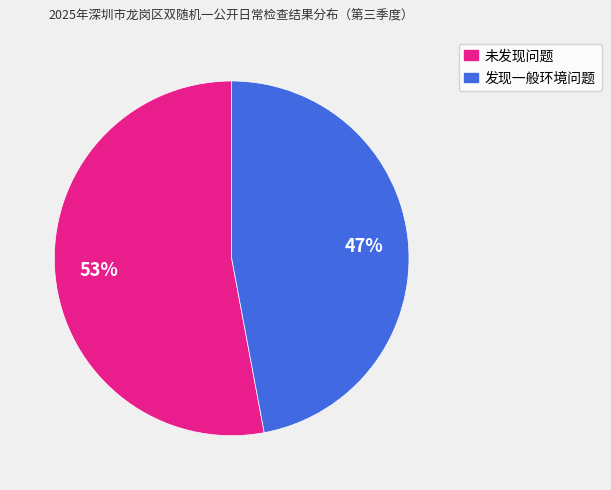

True or false: 未发现问题 accounts for 53% of the total.

True